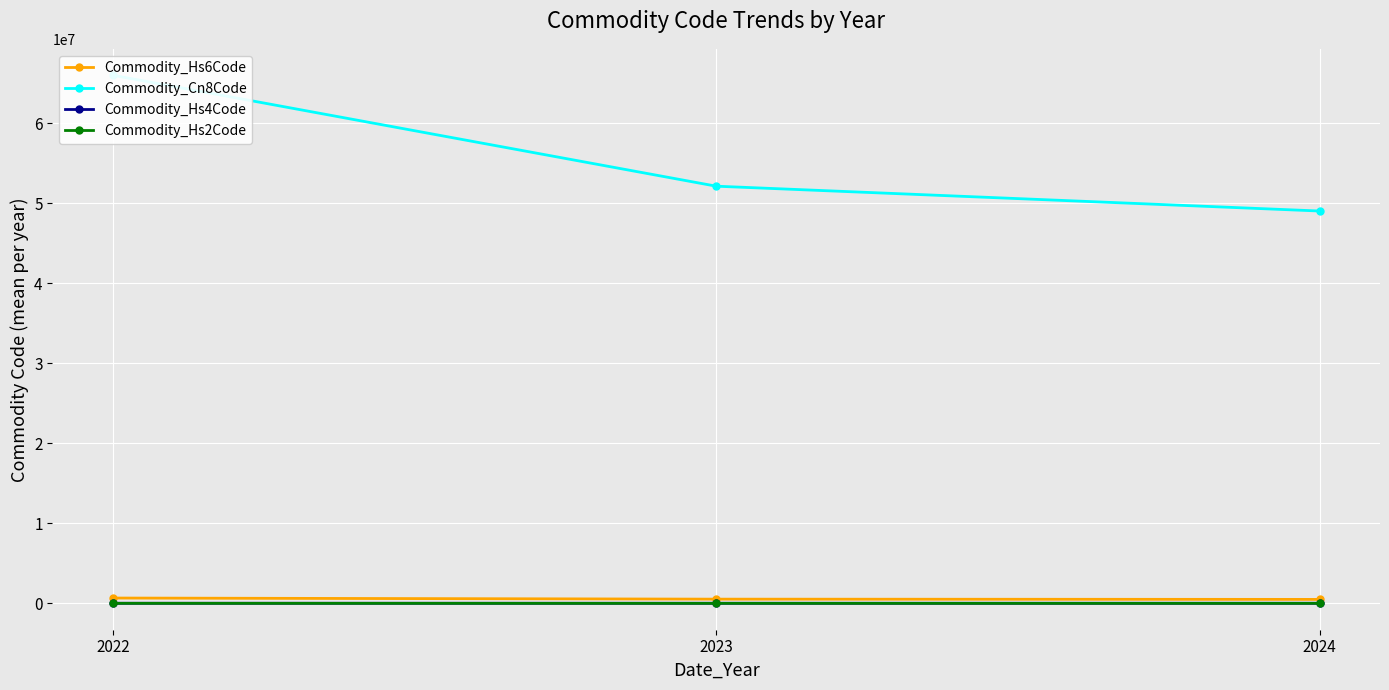

What is the smallest value displayed?

49.0